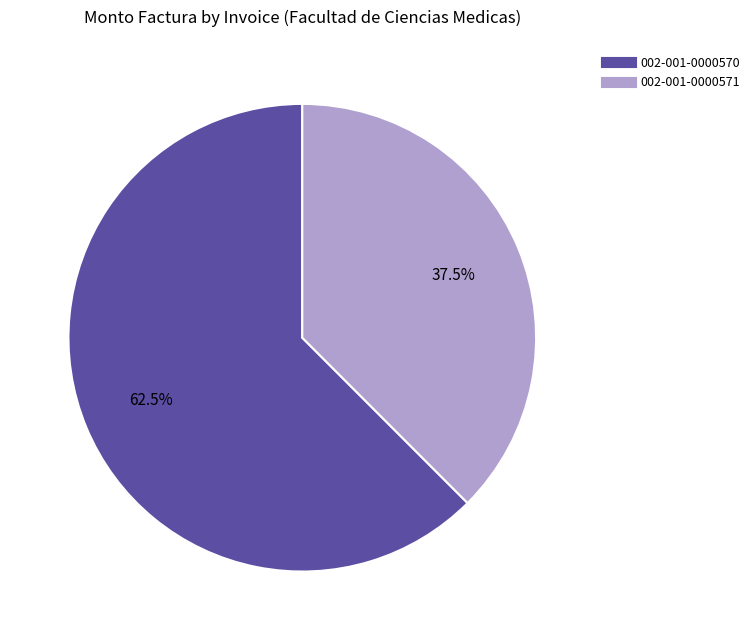

Which has a higher value, 002-001-0000571 or 002-001-0000570?

002-001-0000570